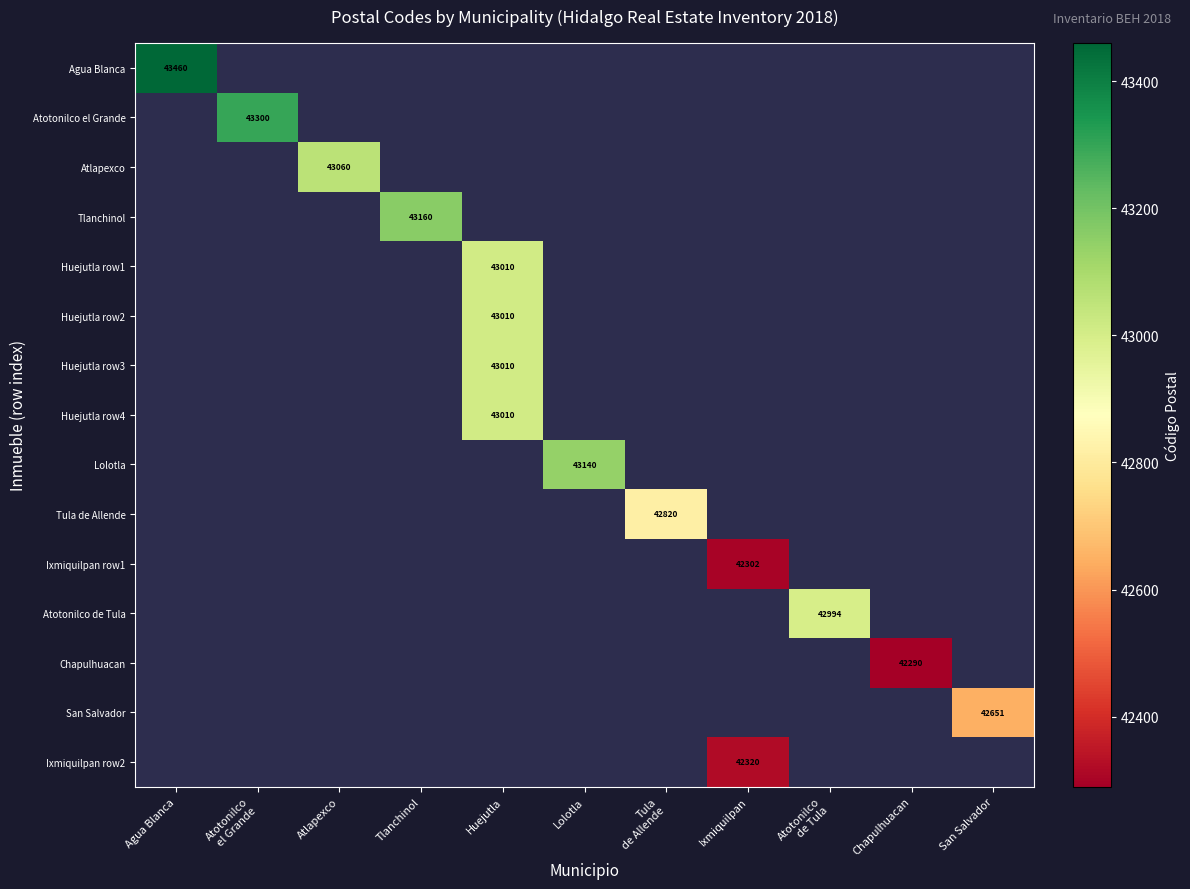

Count the number of categories in the chart.

11